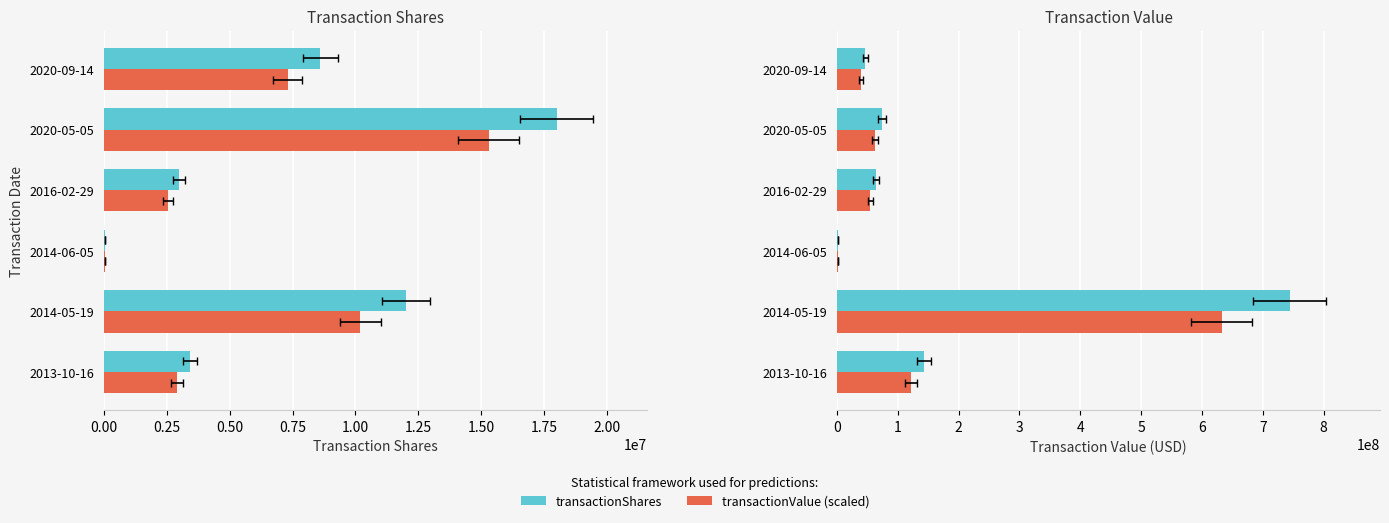

What is the difference between the second highest and second lowest values in the transactionValue (scaled) series?

82288503.4